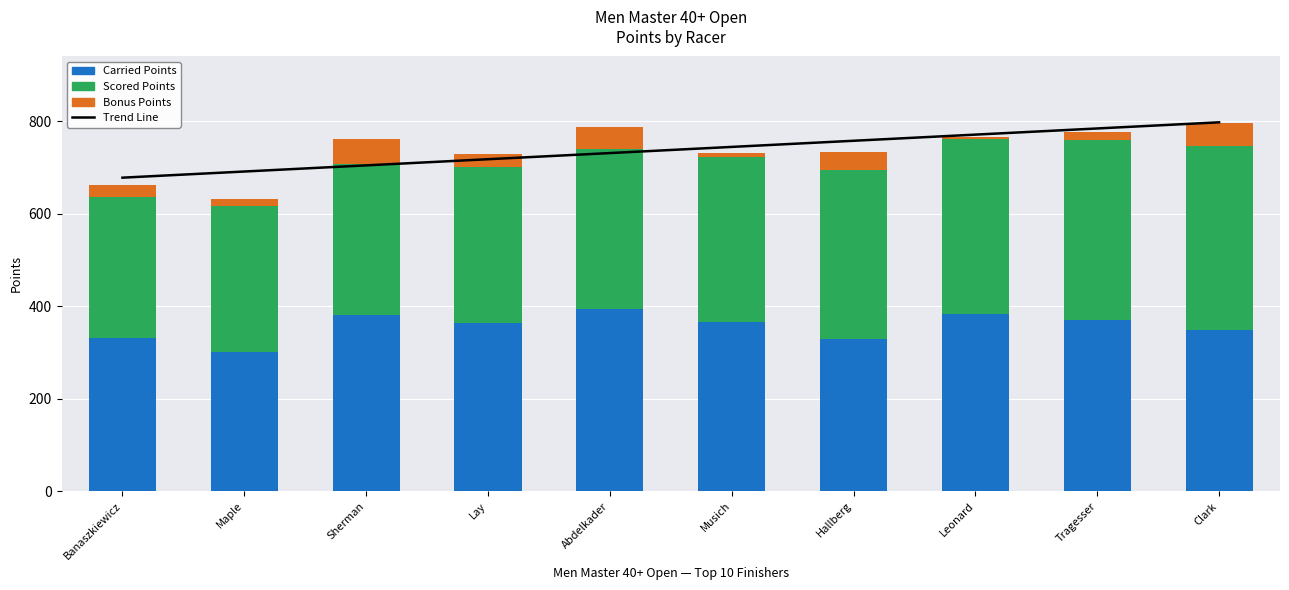

What is the difference between the highest and lowest values at Musich?

735.1